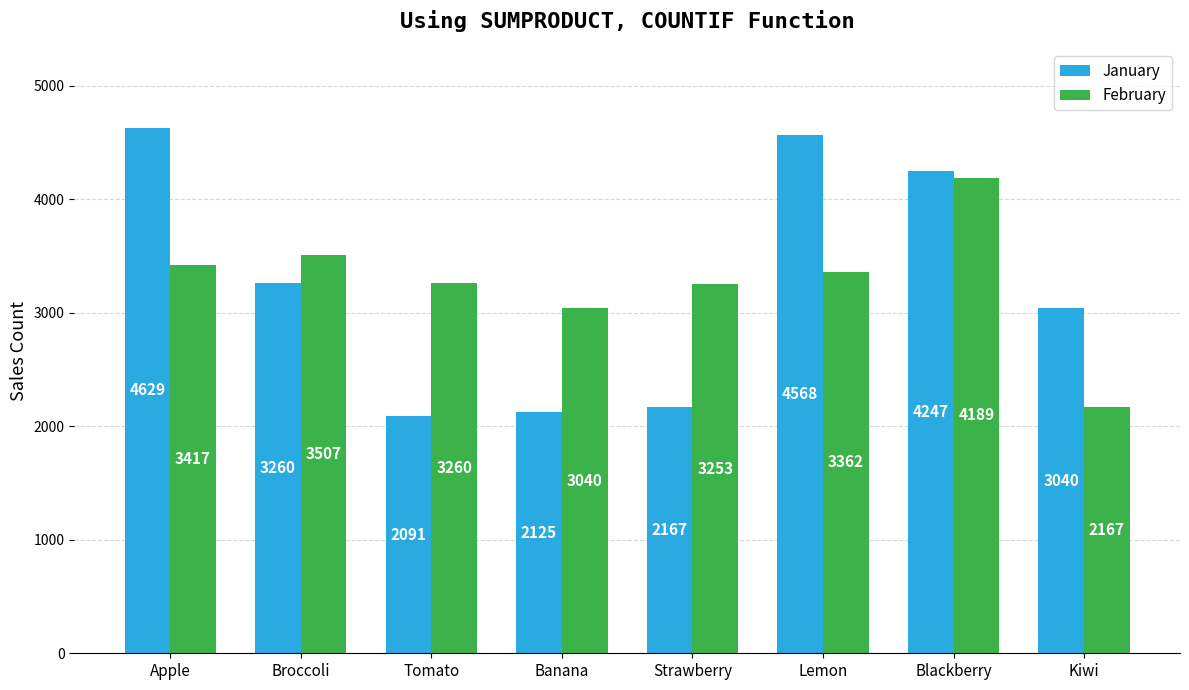

Which series has the largest range (max minus min)?

January